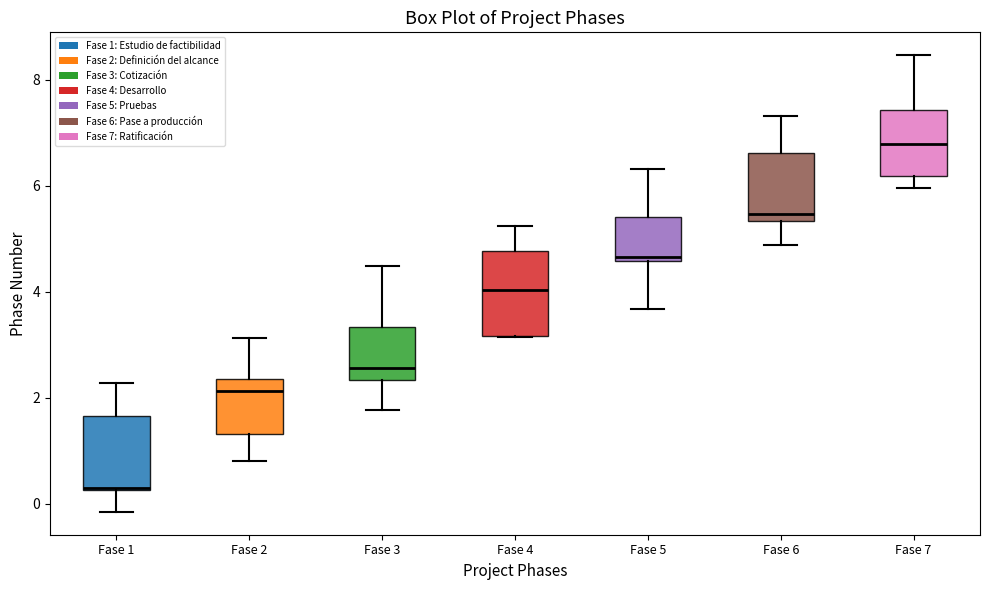

Reading left to right, transcribe this box plot: for each box, give where its median line is, the range the box spans, and where its two whiskers end, as read against the y-axis. The values are not printed on the chart, so give them approximately, as read against the axis.

Fase 1: median 0.2 (drawn on the box's lower edge), box 0.2 to 1.6, whiskers -0.2 to 2.2
Fase 2: median 2.2, box 1.4 to 2.4, whiskers 0.8 to 3.2
Fase 3: median 2.6, box 2.4 to 3.4, whiskers 1.8 to 4.4
Fase 4: median 4.0, box 3.2 to 4.8, whiskers 3.2 to 5.2
Fase 5: median 4.6 (just above the box's lower edge), box 4.6 to 5.4, whiskers 3.6 to 6.4
Fase 6: median 5.4 (just above the box's lower edge), box 5.4 to 6.6, whiskers 4.8 to 7.4
Fase 7: median 6.8, box 6.2 to 7.4, whiskers 6.0 to 8.4